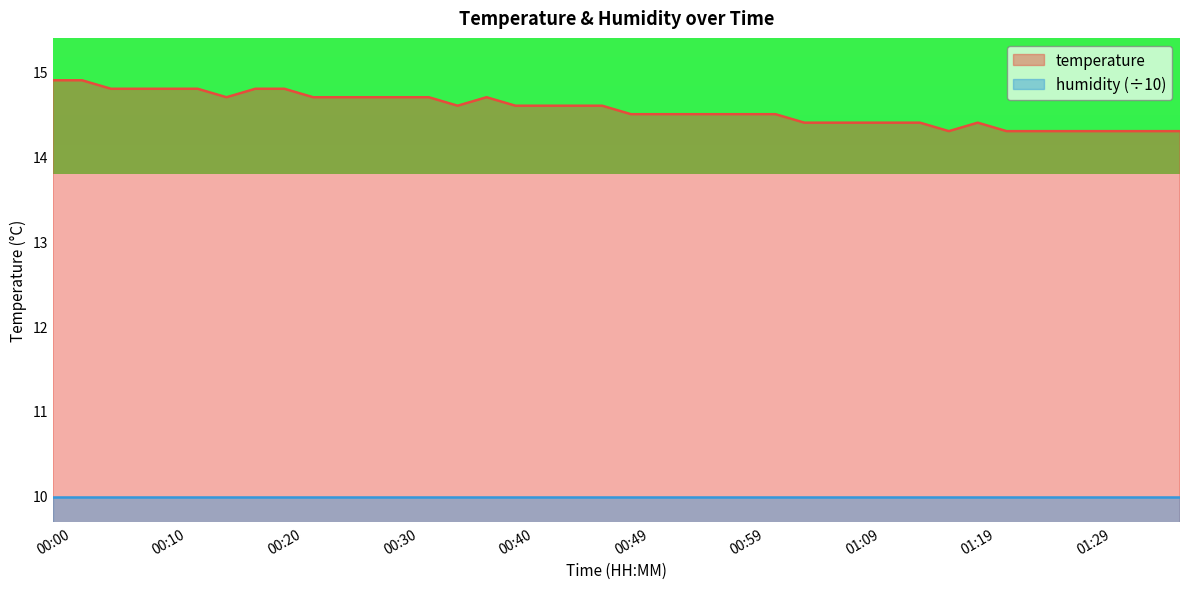

What is the value of the 11th point from the left?

14.7